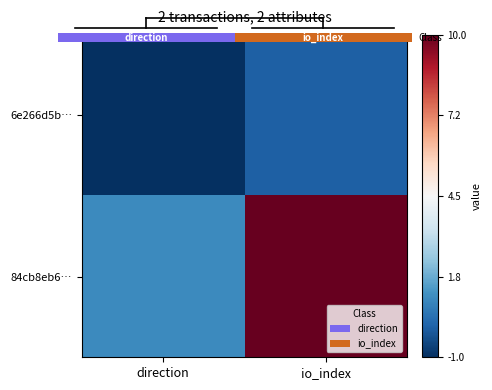

The 6e266d5b… series shows 0.0 at direction. True or false?

False